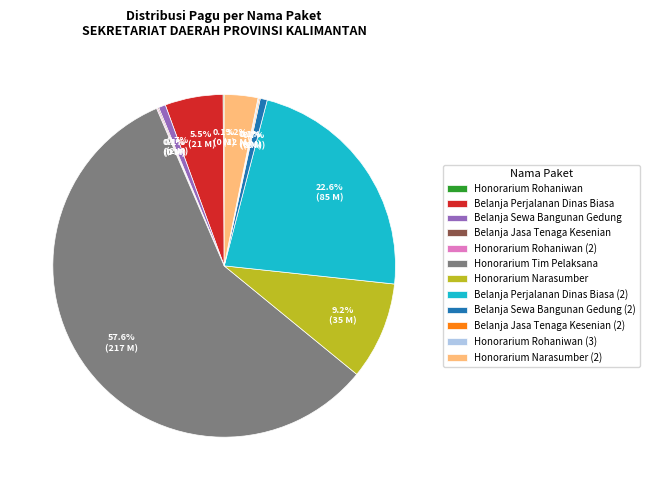

How much of the chart is everything except Belanja Sewa Bangunan Gedung?

99.3%